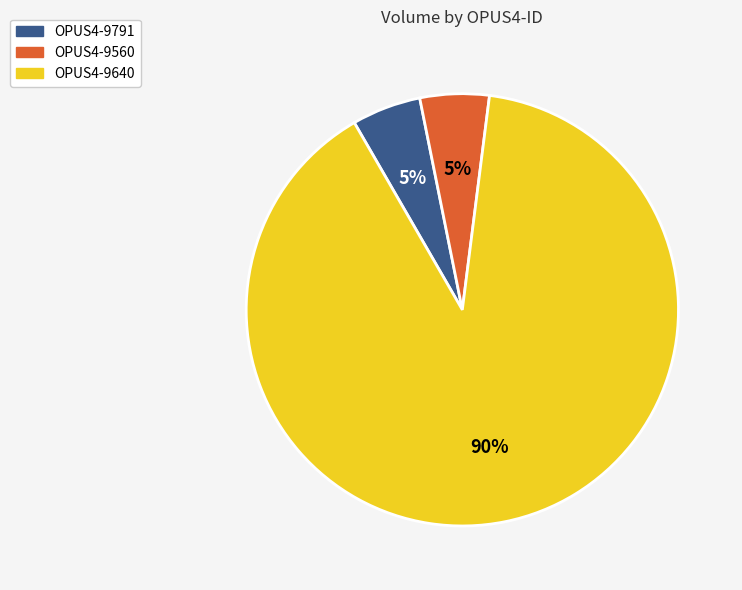

To the nearest percent, what portion does OPUS4-9791 represent?

5%